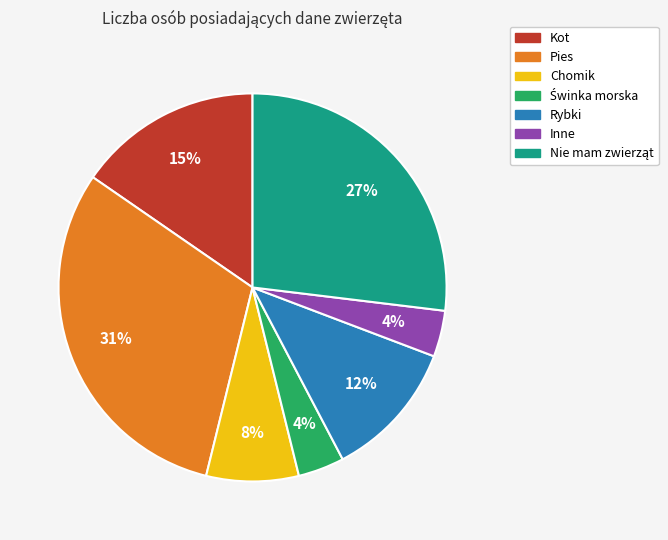

To the nearest percent, what percentage of the pie is Inne?

4%